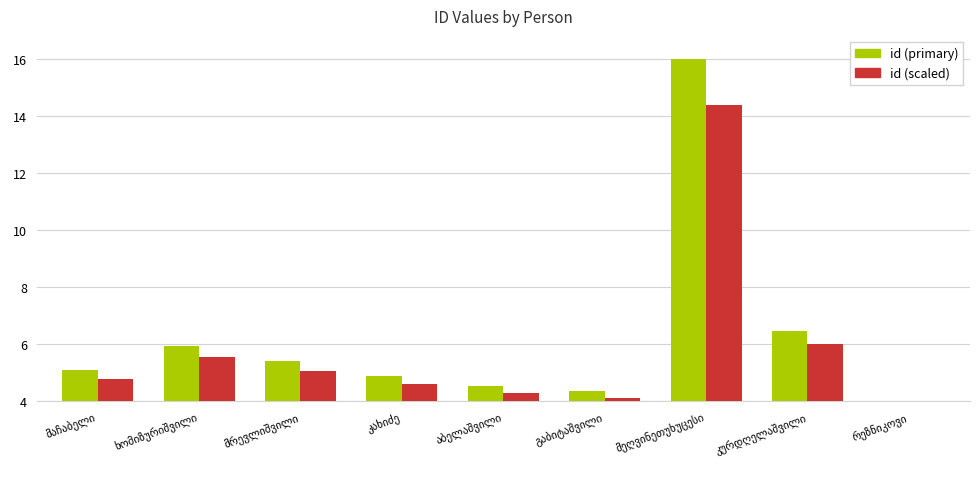

Reading left to right, extract all data points from this chart.

id (primary): მაჩაბელი=5.1	ხომიზურიშვილი=6.0	მრევლიშვილი=5.4	კახიძე=4.9	აბელაშვილი=4.5	გაბიტაშვილი=4.3	მეღვინეთუხუცესი=16.0	კურდღელაშვილი=6.5	რეზნიკოვი=4.0
id (scaled): მაჩაბელი=4.8	ხომიზურიშვილი=5.5	მრევლიშვილი=5.1	კახიძე=4.6	აბელაშვილი=4.3	გაბიტაშვილი=4.1	მეღვინეთუხუცესი=14.4	კურდღელაშვილი=6.0	რეზნიკოვი=3.8